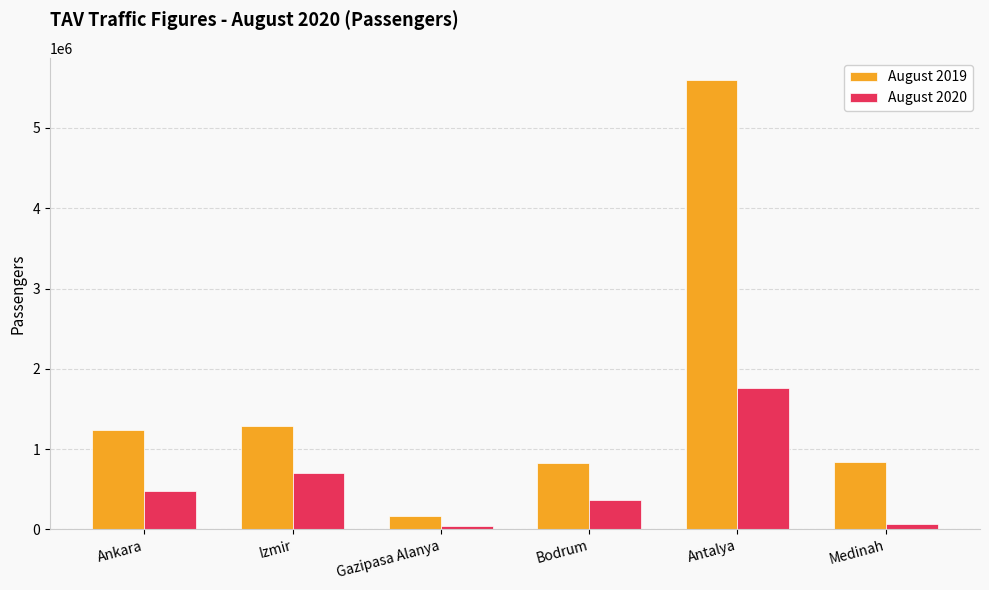

What is the difference between the maximum and minimum values in the August 2020 series?

1715916